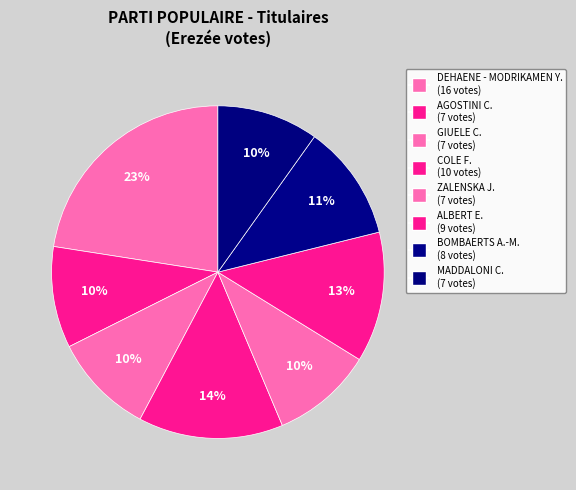

How many slices are in this pie chart?

8